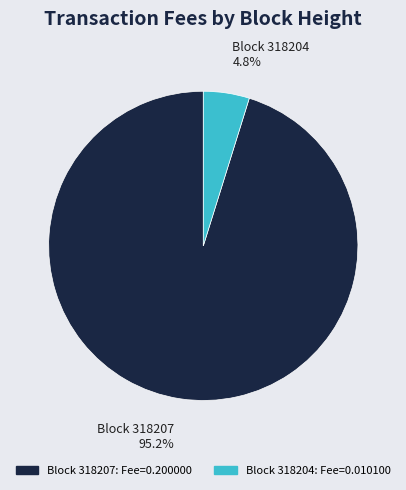

Is there a majority slice in this chart?

Yes